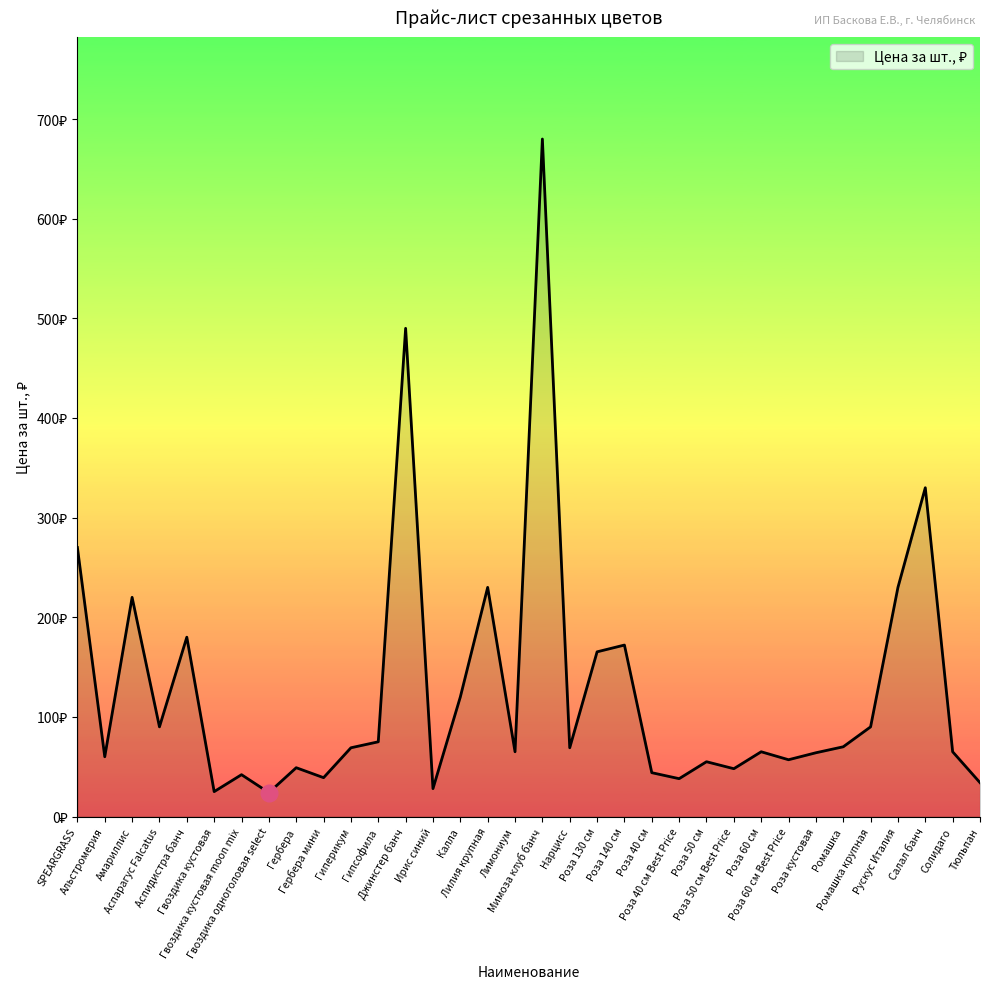

The chart shows a value of 64.0 at Роза кустовая. True or false?

True